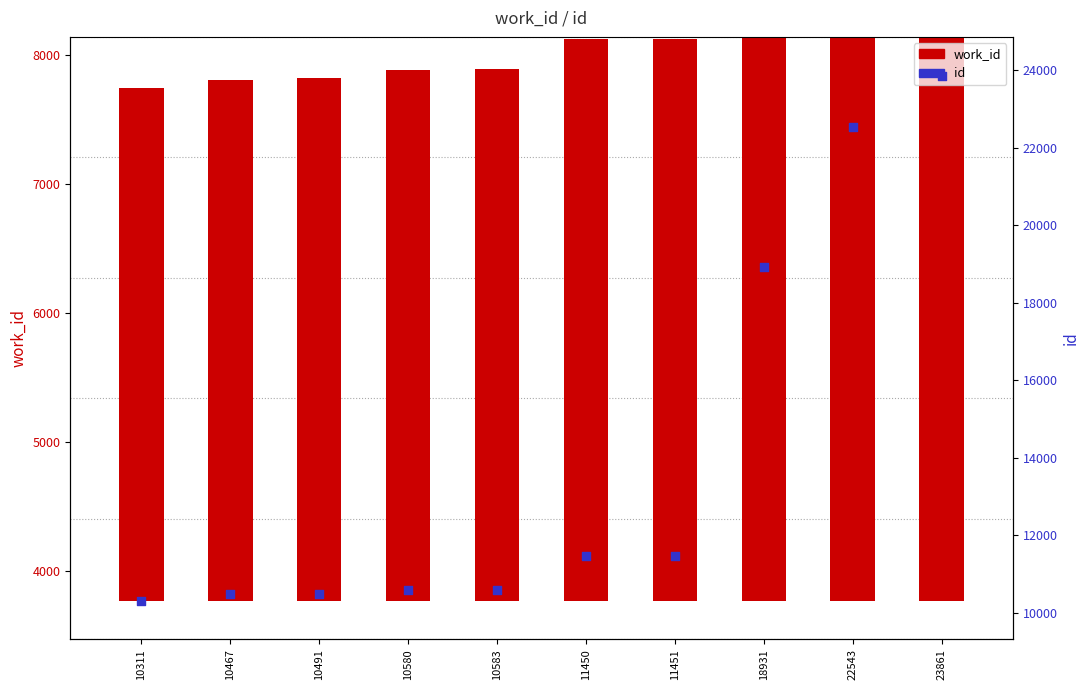

Which series reaches the minimum Y coordinate?

work_id